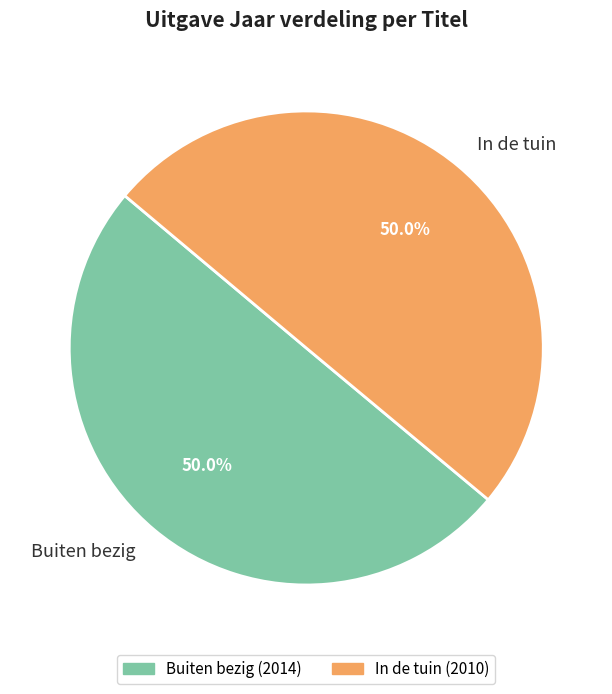

Is it true that Buiten bezig is 50% of the pie?

True